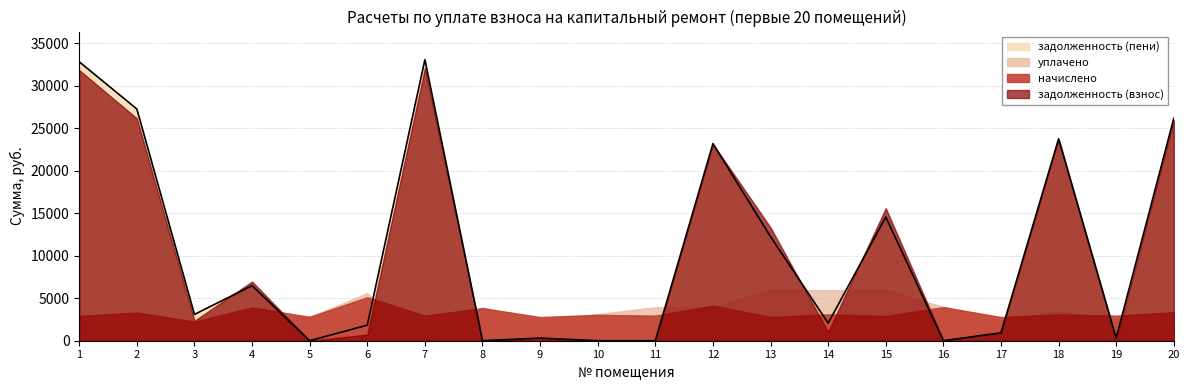

How many values in the уплачено series exceed 3134?

10